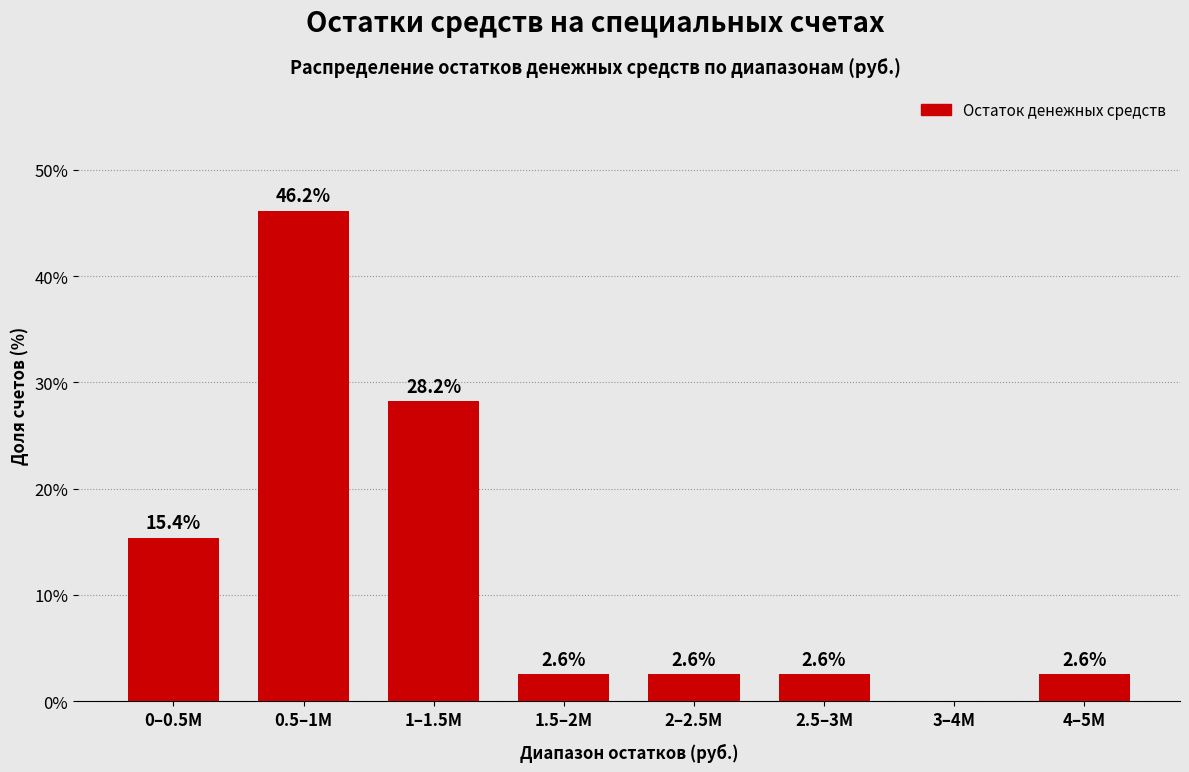

Reading left to right, what are all the values shown in this chart?

0–0.5M=15.4	0.5–1M=46.2	1–1.5M=28.2	1.5–2M=2.6	2–2.5M=2.6	2.5–3M=2.6	3–4M=0.0	4–5M=2.6